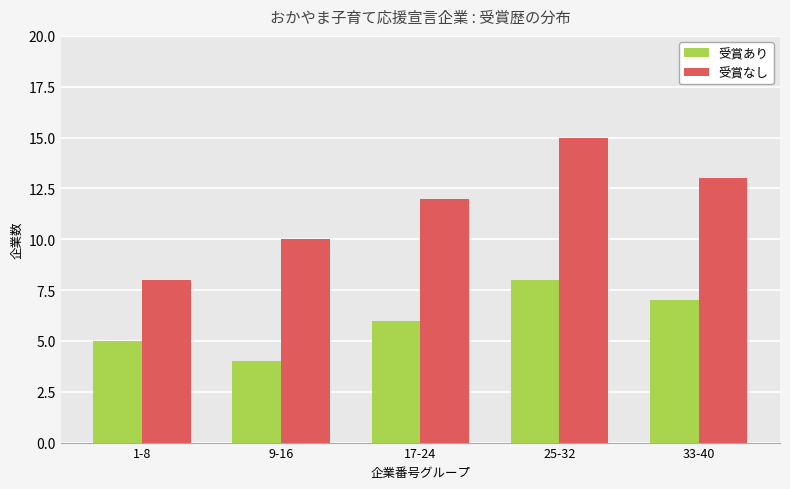

Does the chart contain stacked bars?

No